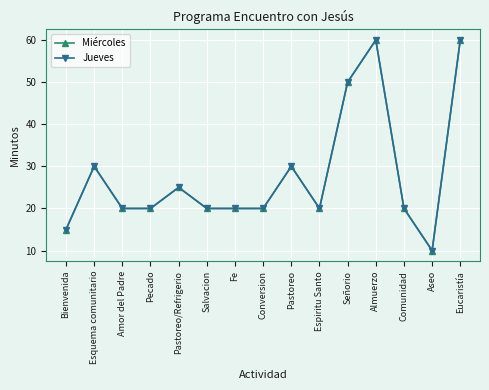

Rank the series by their maximum value, from highest to lowest.

Miércoles, Jueves